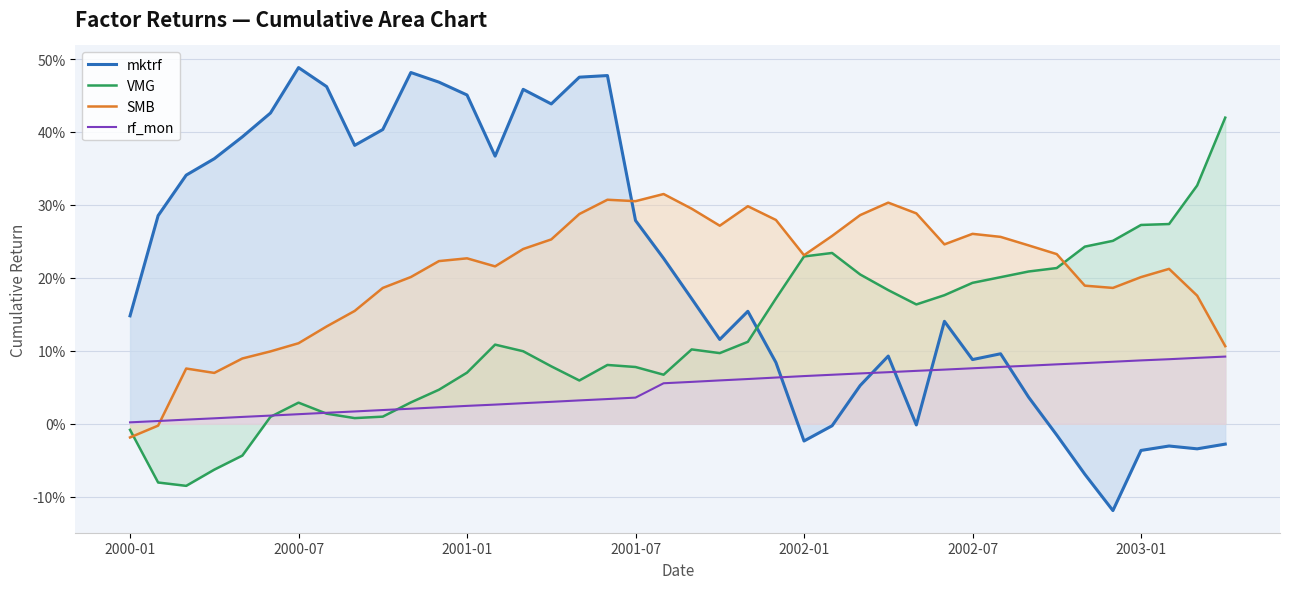

At which category is the sum across all series the highest?

17